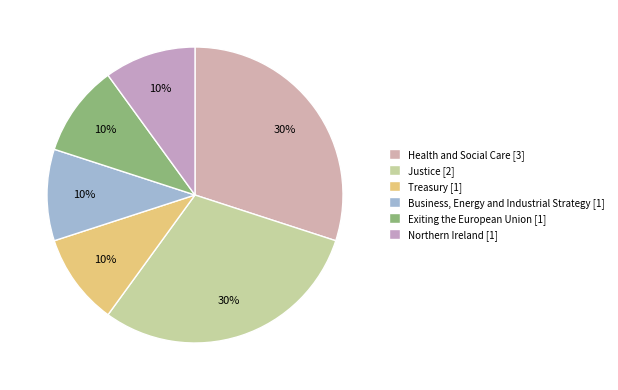

What is the change in value from Health and Social Care [3] to Exiting the European Union [1]?

-2